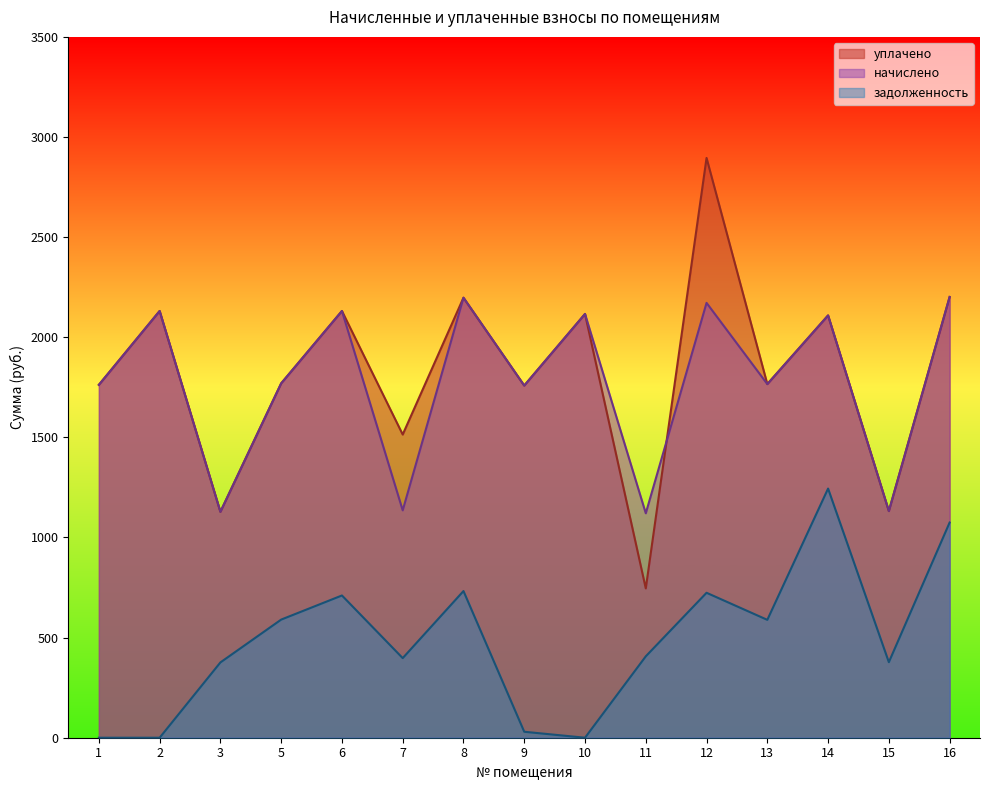

At which category does уплачено reach its first local valley?

3